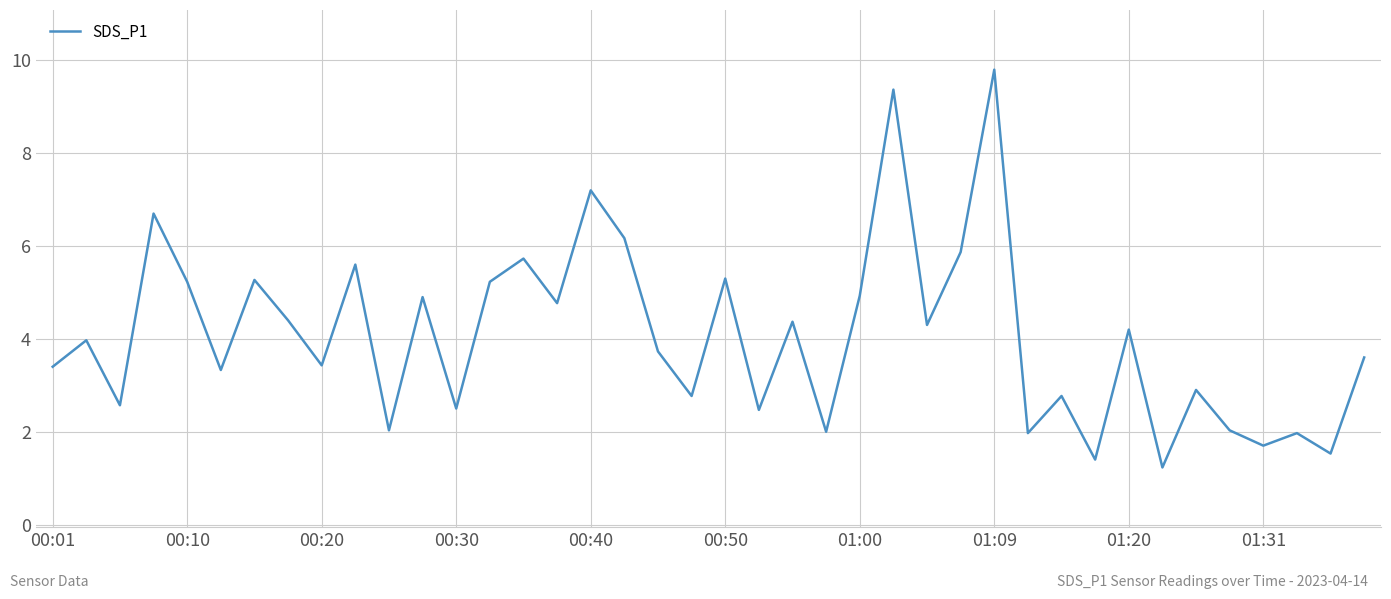

What is the greatest value displayed?

9.8